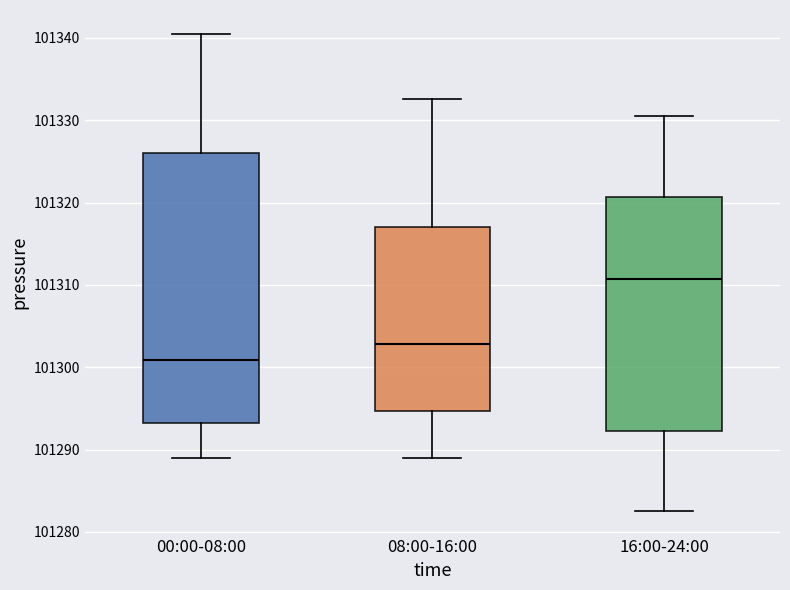

Which box has the lowest median line?

00:00-08:00